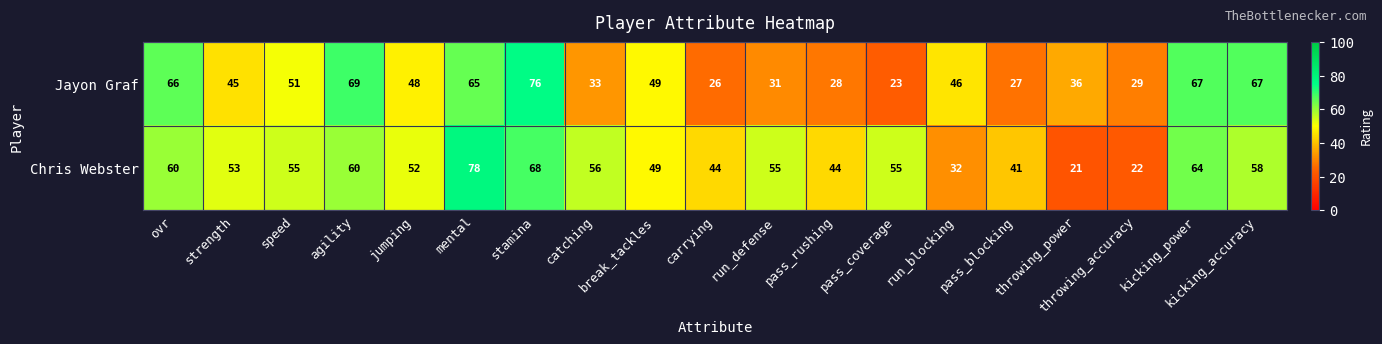

Between ovr and carrying, which series saw the biggest shift?

Jayon Graf